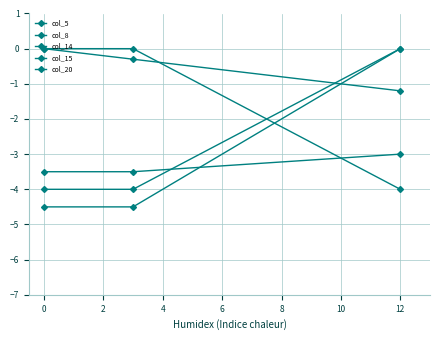

What is the difference between the maximum and minimum values in the col_20 series?

4.0